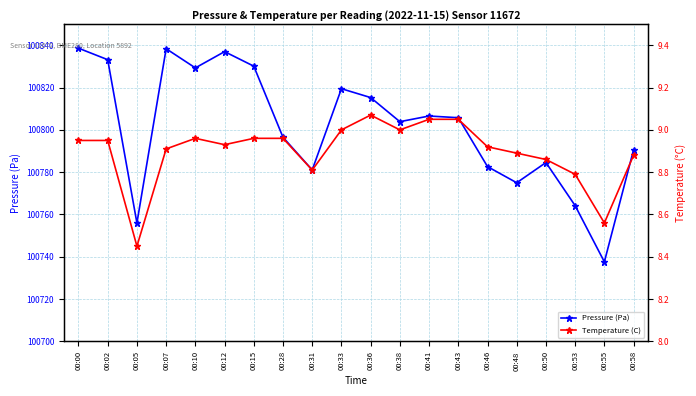

What is the minimum value shown in the chart?

8.4